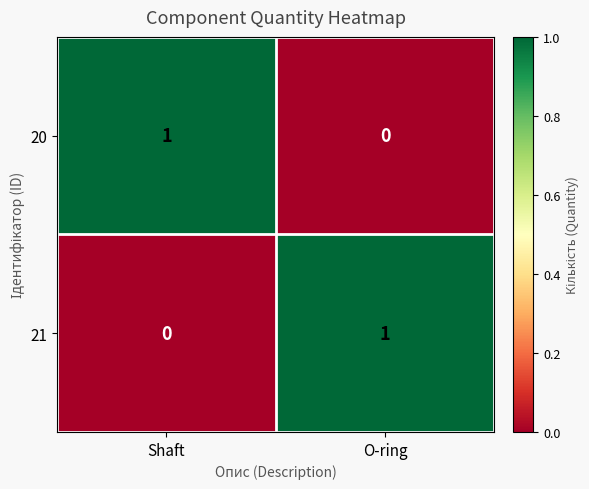

The 21 series shows 1 at Shaft. True or false?

False